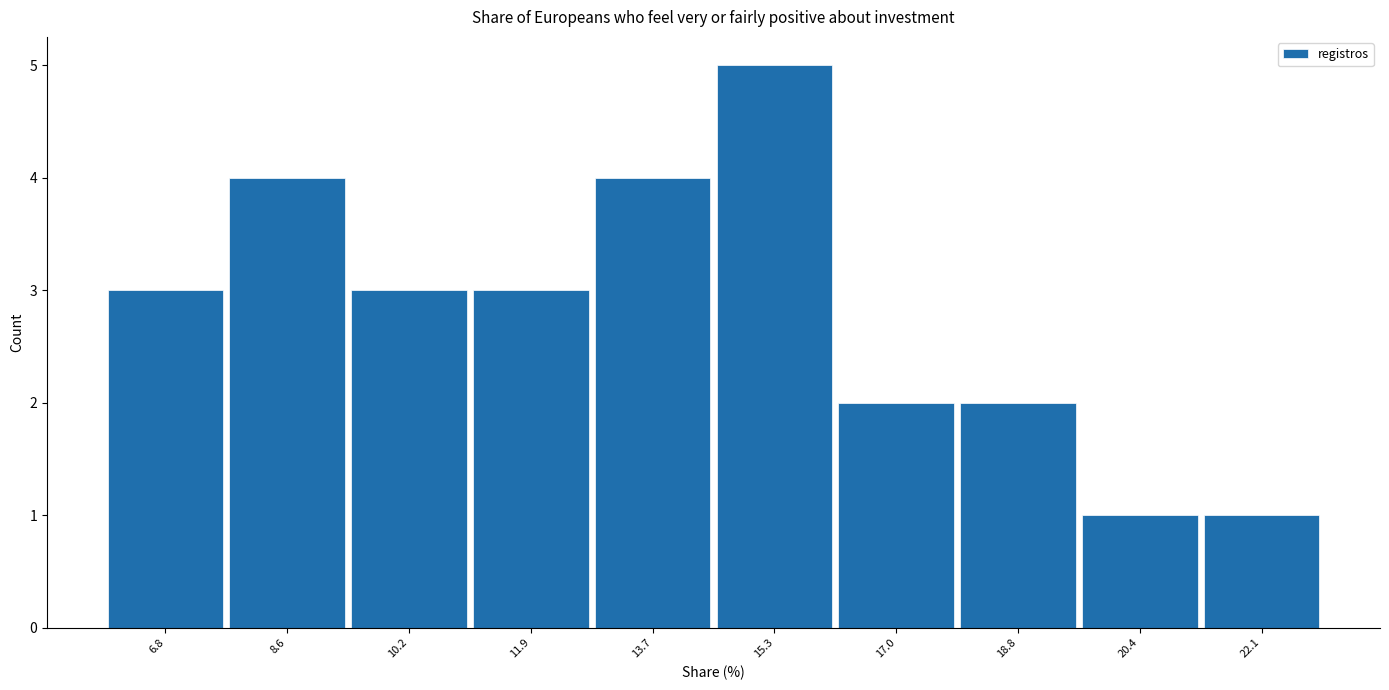

Reading left to right, transcribe this chart: for each bar, give the range it covers on the x-axis and its height. Neither the bar edges nor the heights are printed on the chart, so give them approximately, as read against the axes.

6.0 to 7.7: 3
7.7 to 9.4: 4
9.4 to 11.1: 3
11.1 to 12.8: 3
12.8 to 14.5: 4
14.5 to 16.2: 5
16.2 to 17.9: 2
17.9 to 19.6: 2
19.6 to 21.3: 1
21.3 to 23.0: 1